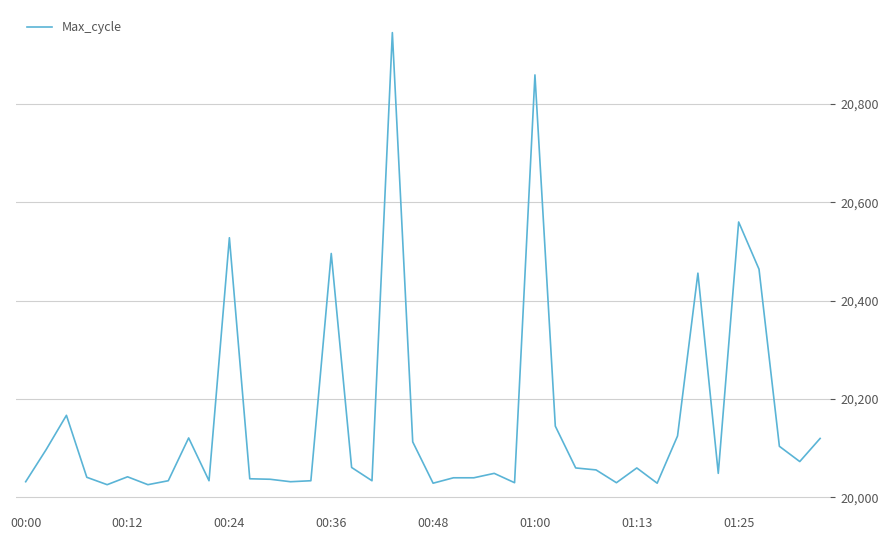

What is the minimum value shown in the chart?

20026